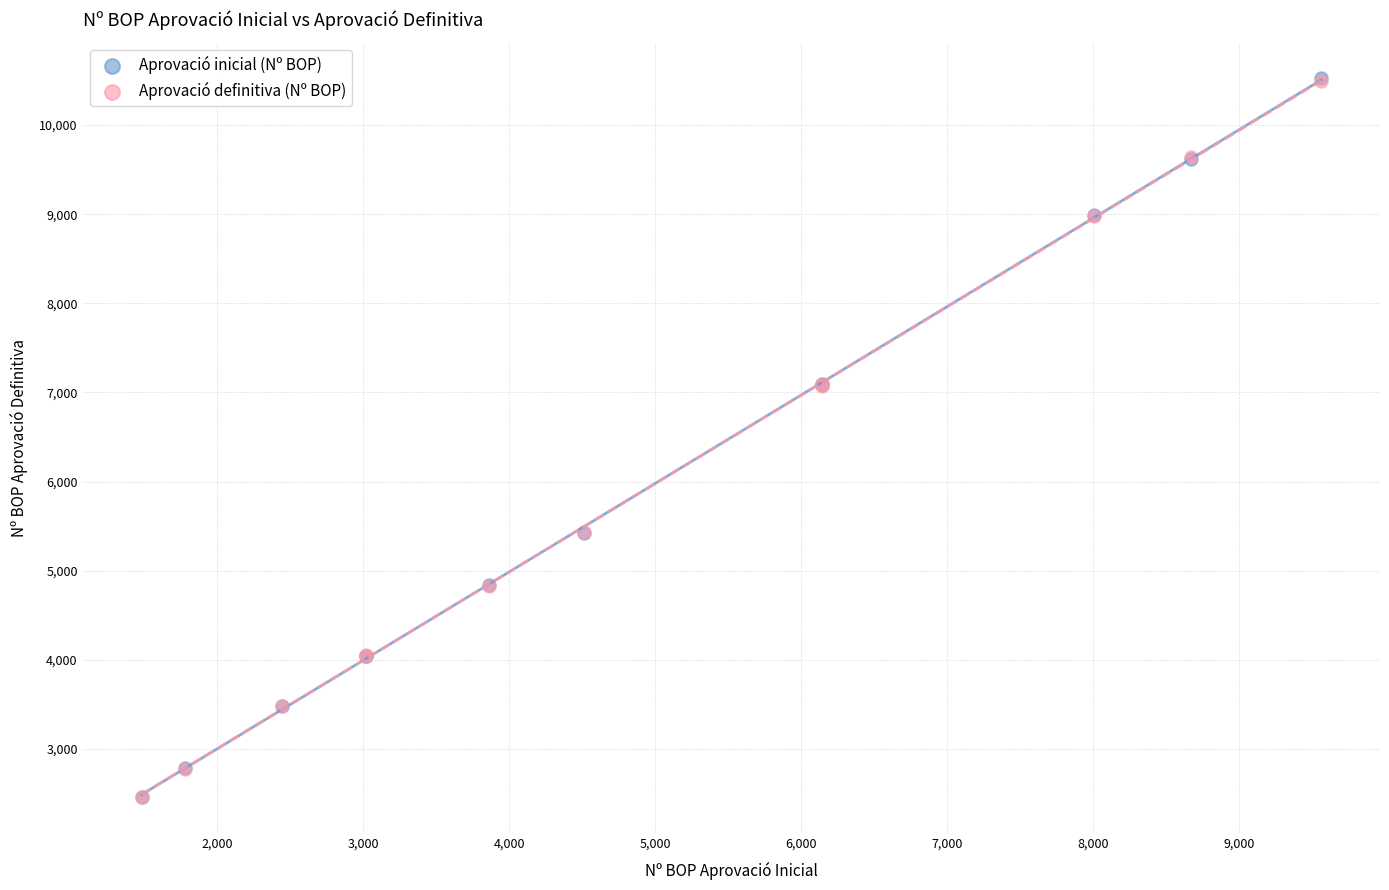

What are all the series names shown in the legend?

Aprovació inicial (Nº BOP), Aprovació definitiva (Nº BOP)